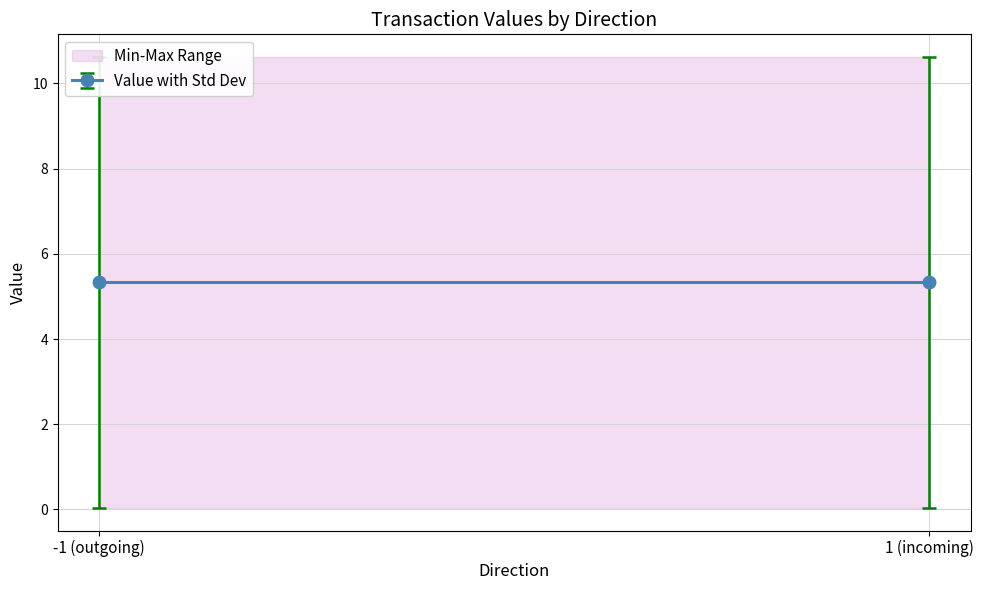

What is the approximate value of value at -1?

10.6